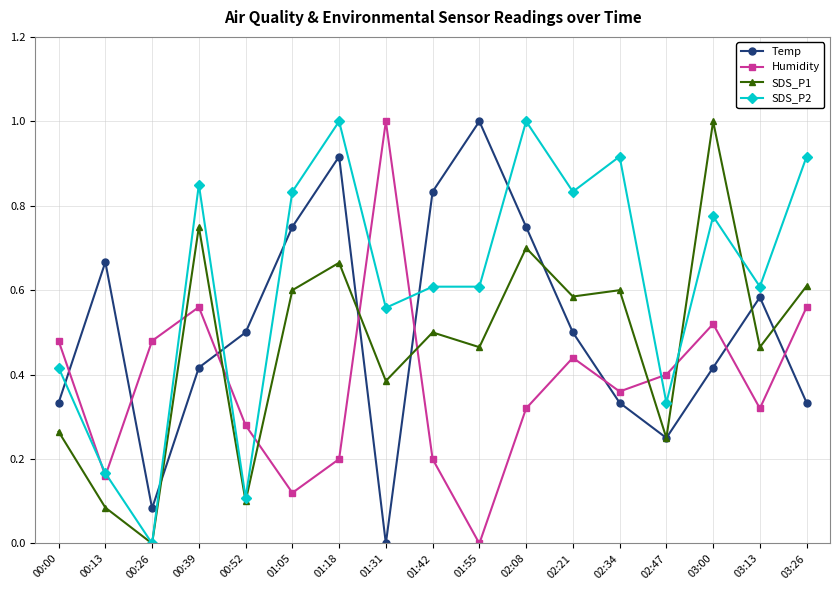

Which series ends up on top after the final intersection of Temp and SDS_P2?

SDS_P2